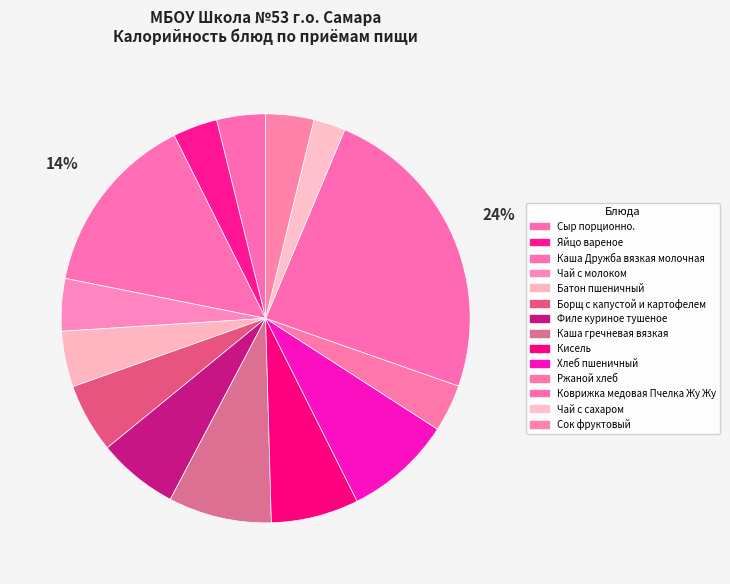

Count the number of slices in the pie.

14